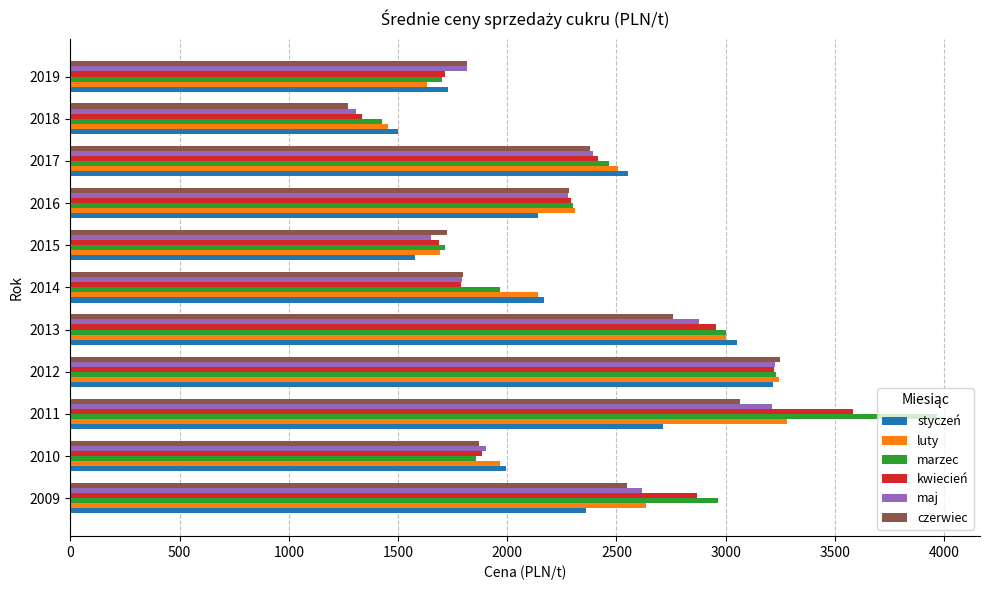

List the labels in order of luty value, largest first.

2011, 2012, 2013, 2009, 2017, 2016, 2014, 2010, 2015, 2019, 2018